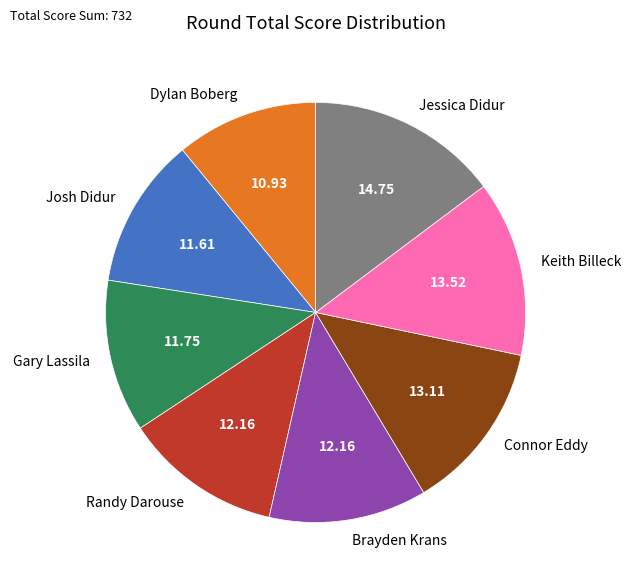

Combined, do Jessica Didur and Connor Eddy account for over 50%?

No